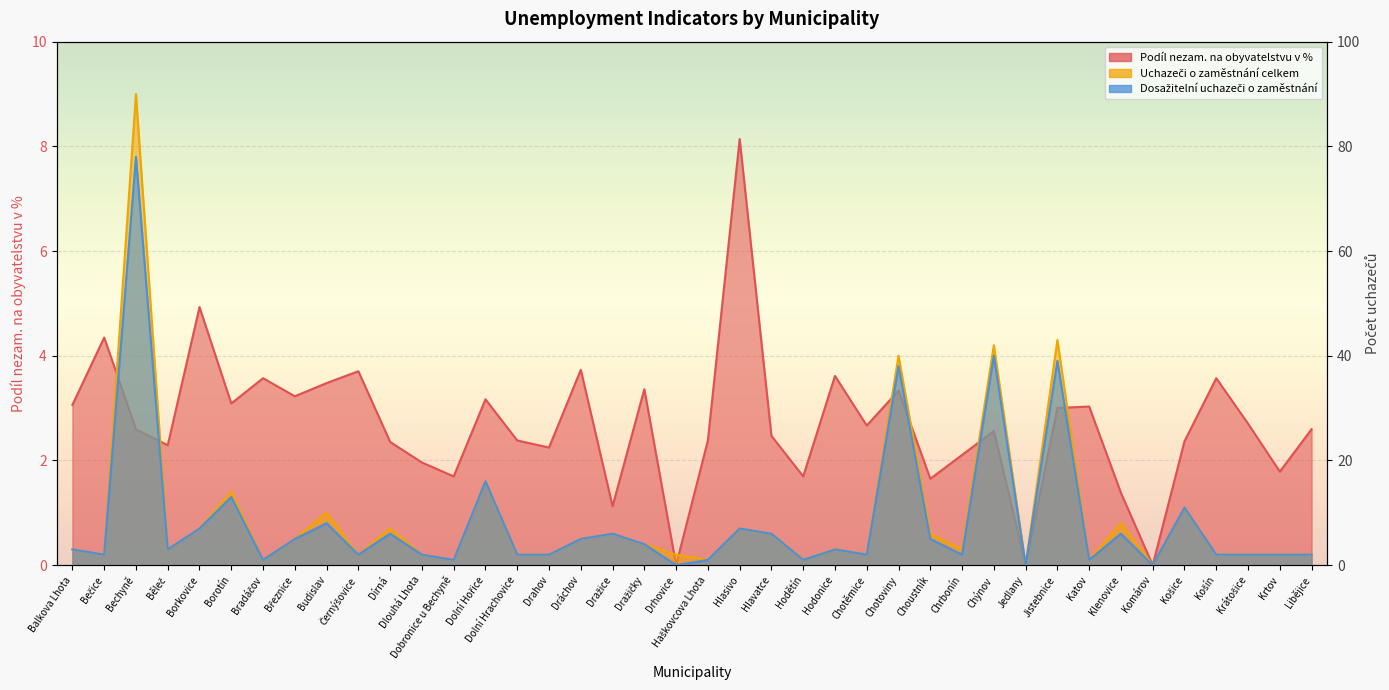

Which series has the largest total across all categories?

Uchazeči o zaměstnání celkem